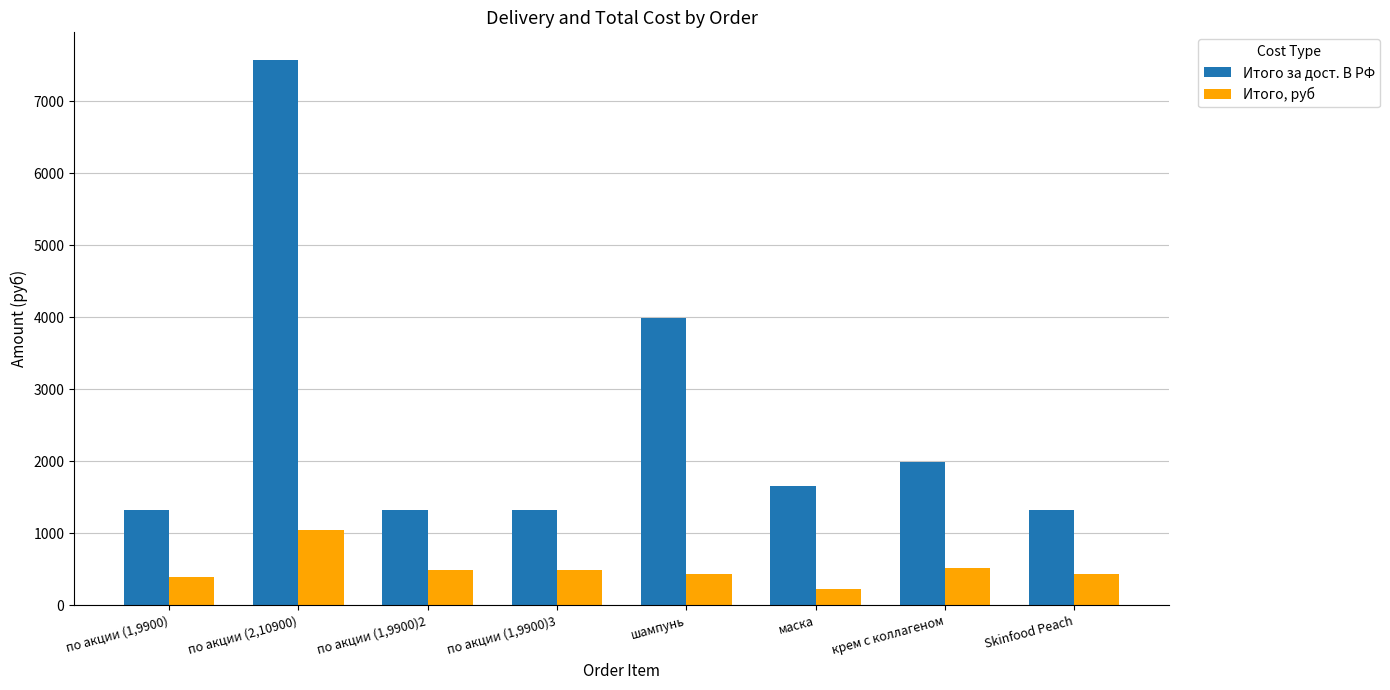

What is the sum of the Итого за дост. В РФ values at Skinfood Peach and крем с коллагеном?

3322.5